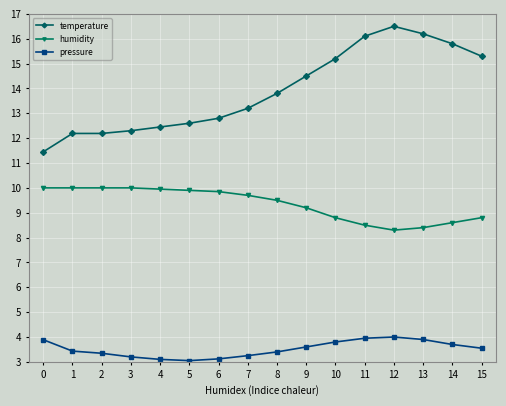

What is the maximum value shown in the chart?

16.5